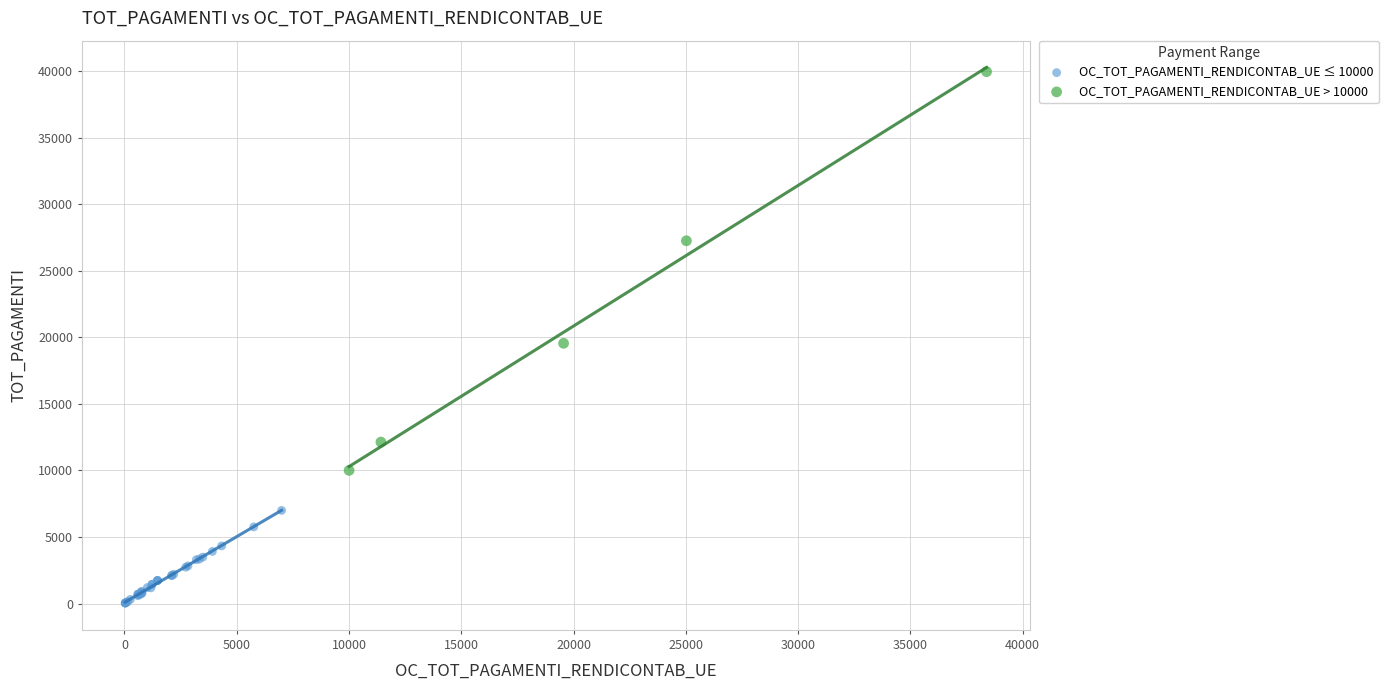

Which series reaches the maximum Y coordinate?

OC_TOT_PAGAMENTI_RENDICONTAB_UE > 10000